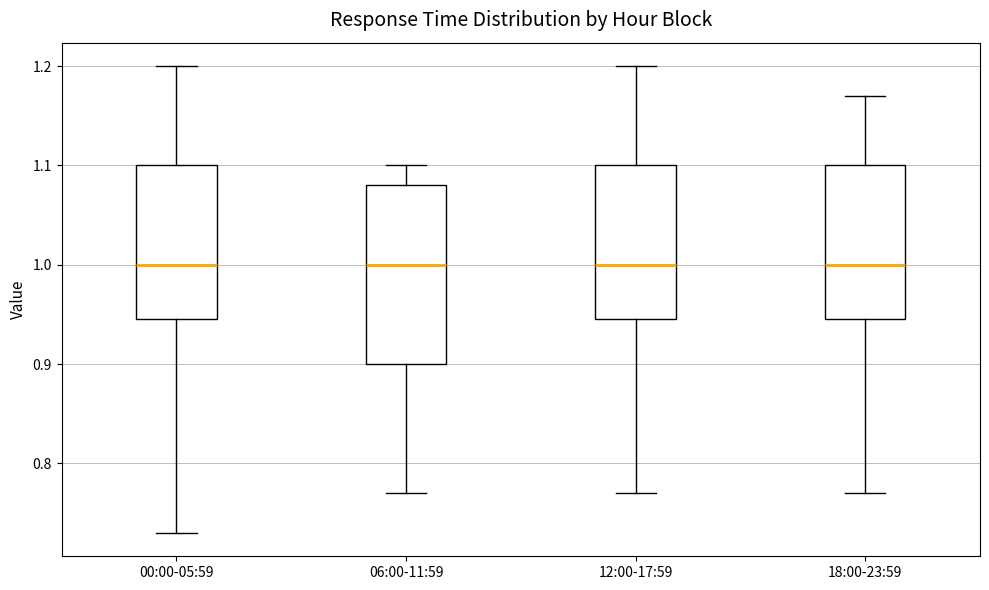

Reading left to right, transcribe this box plot: for each box, give where its median line is, the range the box spans, and where its two whiskers end, as read against the y-axis. The values are not printed on the chart, so give them approximately, as read against the axis.

00:00-05:59: median 1.00, box 0.95 to 1.10, whiskers 0.73 to 1.20
06:00-11:59: median 1.00, box 0.90 to 1.08, whiskers 0.77 to 1.10
12:00-17:59: median 1.00, box 0.95 to 1.10, whiskers 0.77 to 1.20
18:00-23:59: median 1.00, box 0.95 to 1.10, whiskers 0.77 to 1.17